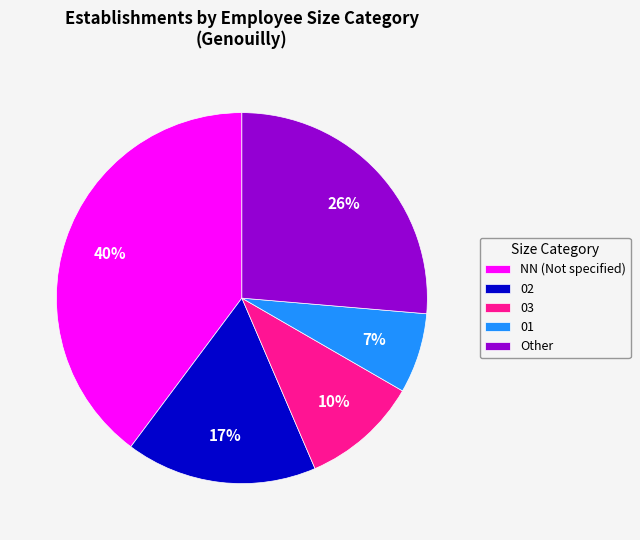

To the nearest percent, what is the average slice percentage?

20%